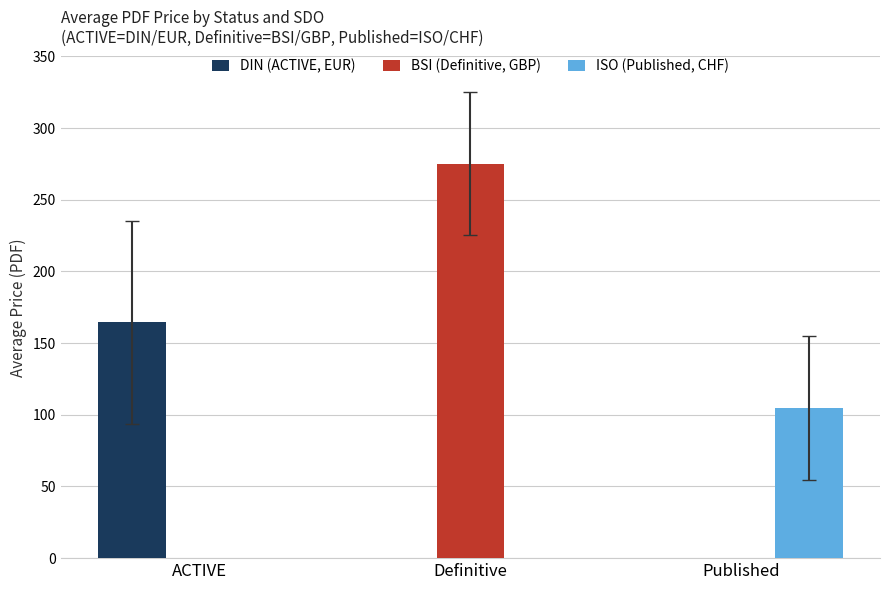

Which series has the largest total across all categories?

BSI (Definitive, GBP)